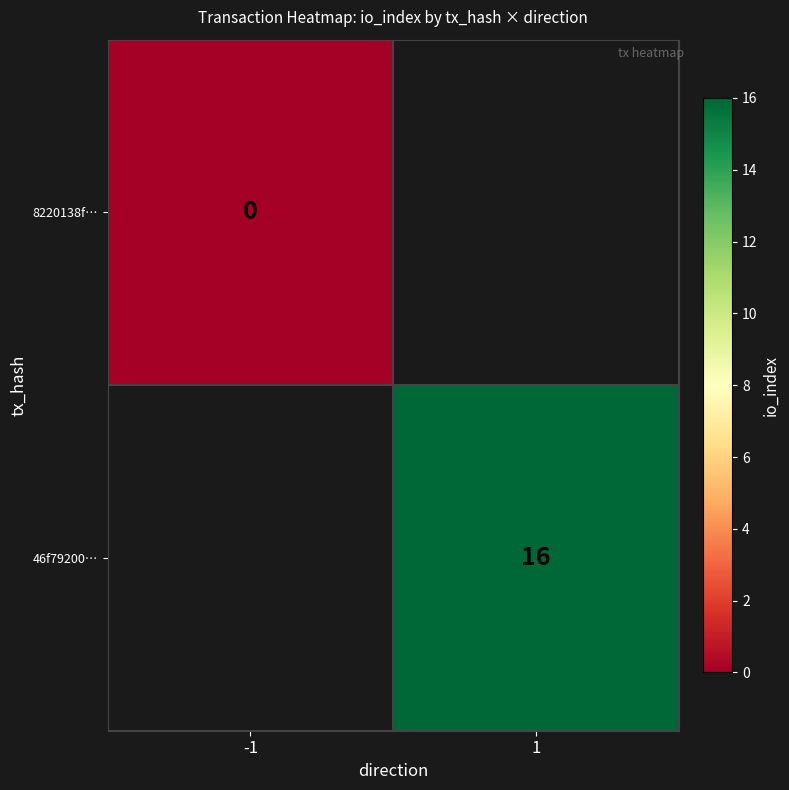

Is it true that 46f79200… equals 16 at 1?

True